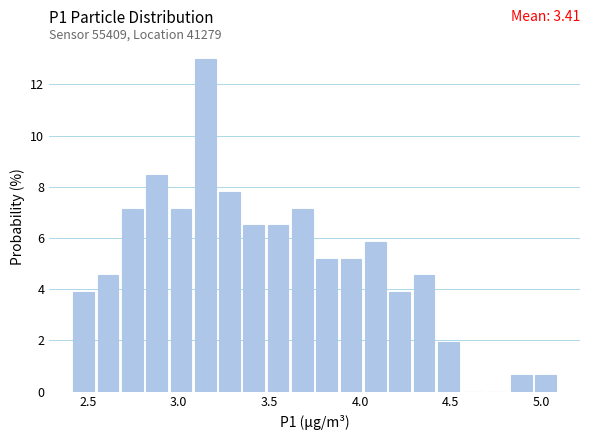

Read against the x-axis, roughly where is the centre of the tallest bar?

3.15